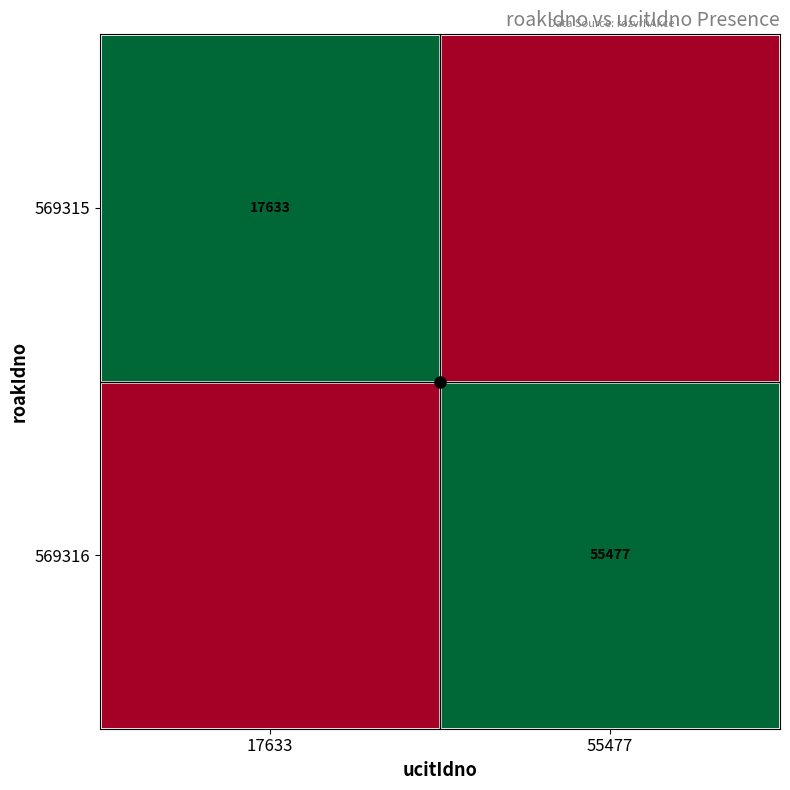

What is the difference between the highest and lowest values at 17633?

1